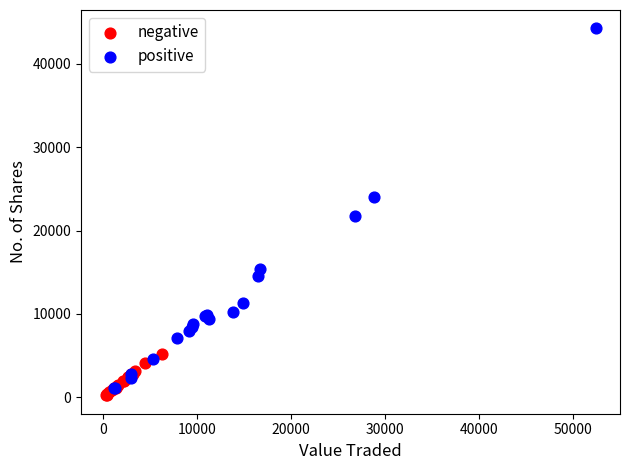

Which series has the largest Y range (max minus min)?

positive